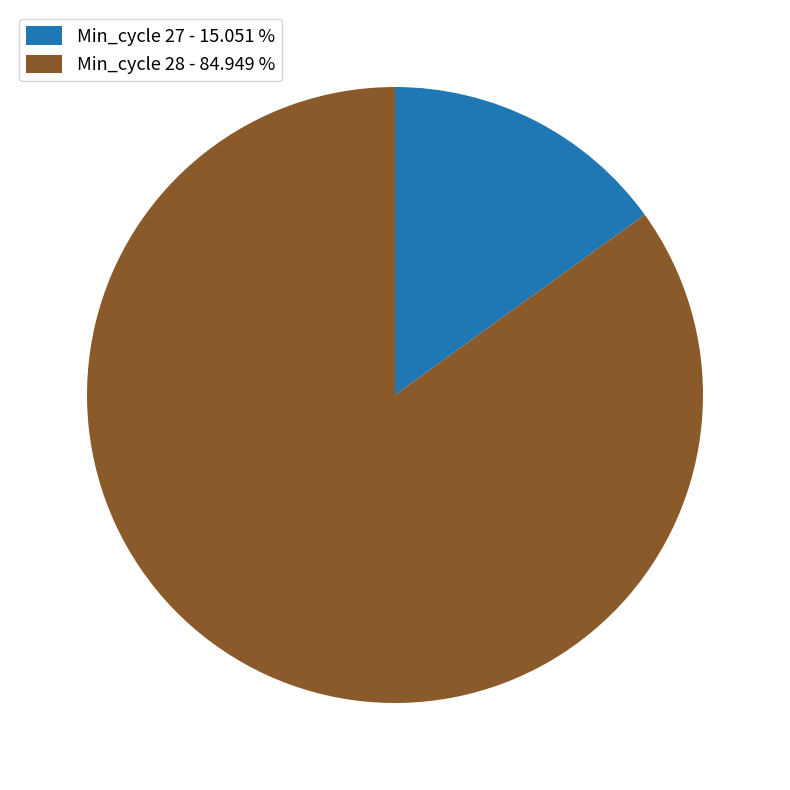

Rank the categories by value from lowest to highest.

Min_cycle 27 - 15.051 %, Min_cycle 28 - 84.949 %